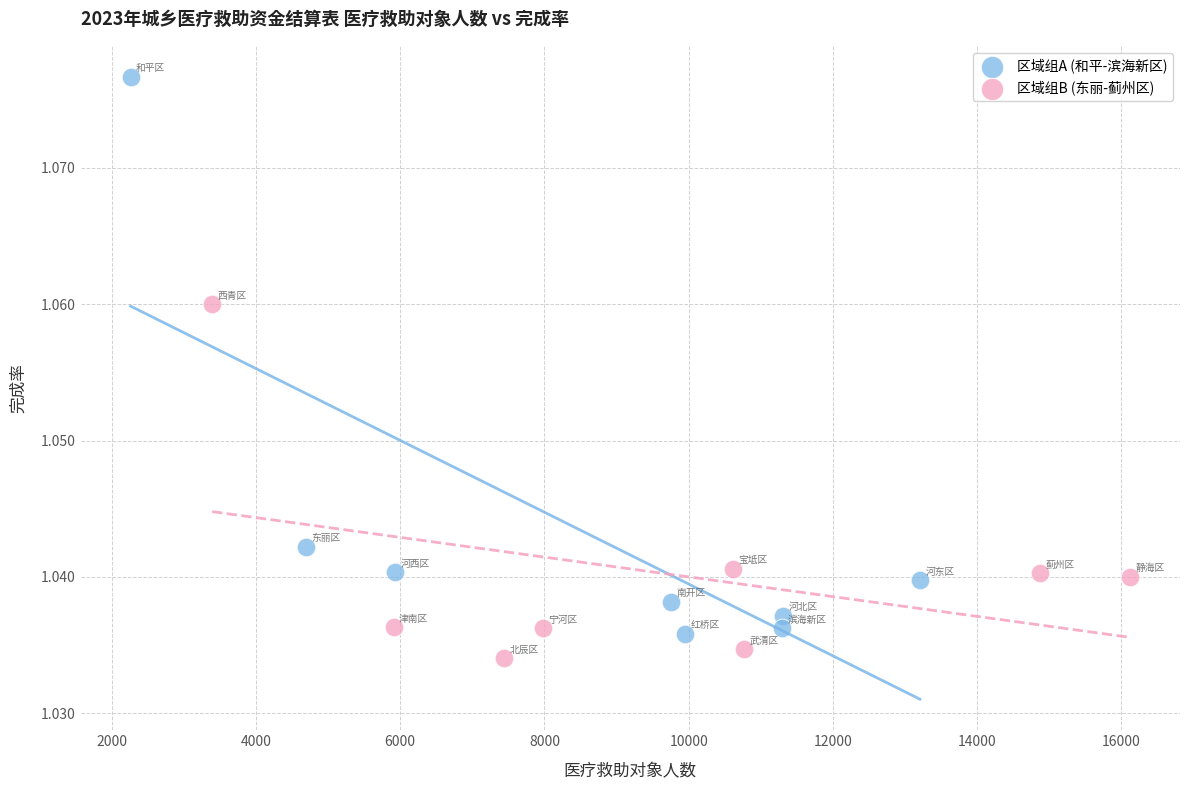

Which series contains the highest Y value?

区域组A (和平-滨海新区)